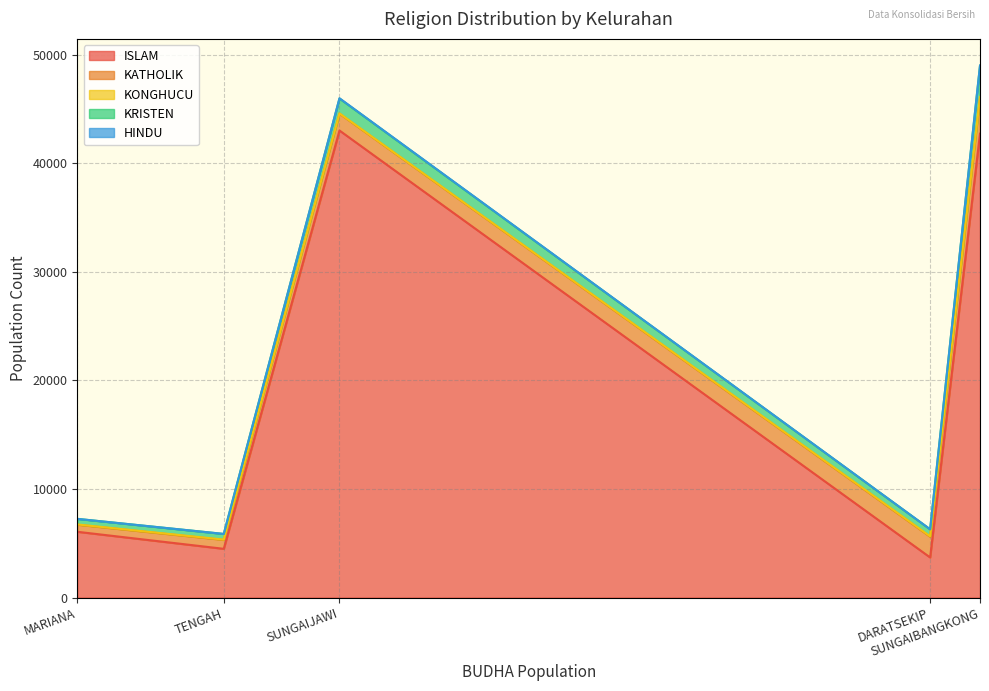

Rank the categories by KONGHUCU value from highest to lowest.

SUNGAIBANGKONG, DARATSEKIP, TENGAH, SUNGAIJAWI, MARIANA